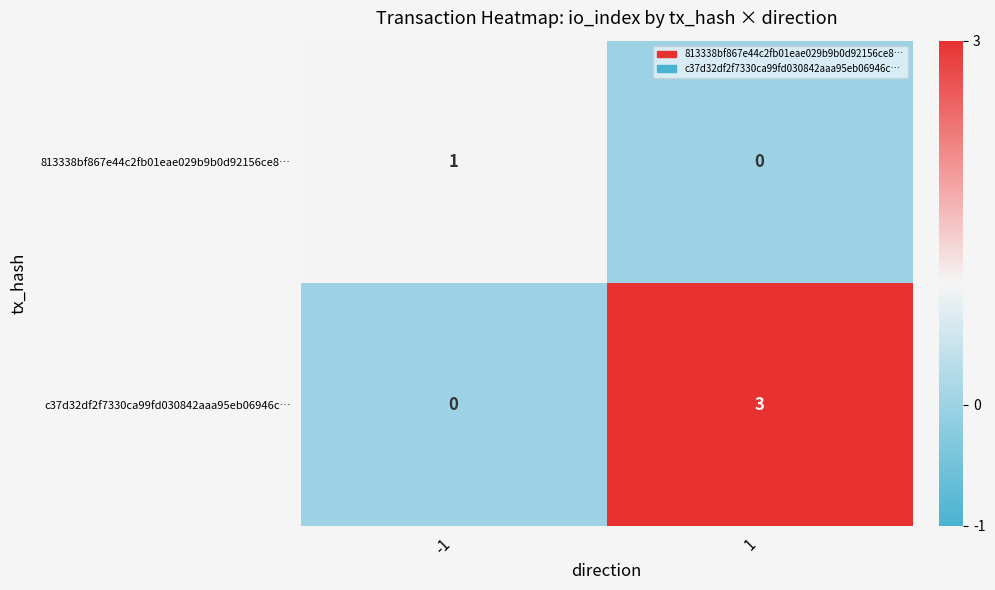

Which series has the widest spread of values?

c37d32df2f7330ca99fd030842aaa95eb06946c…